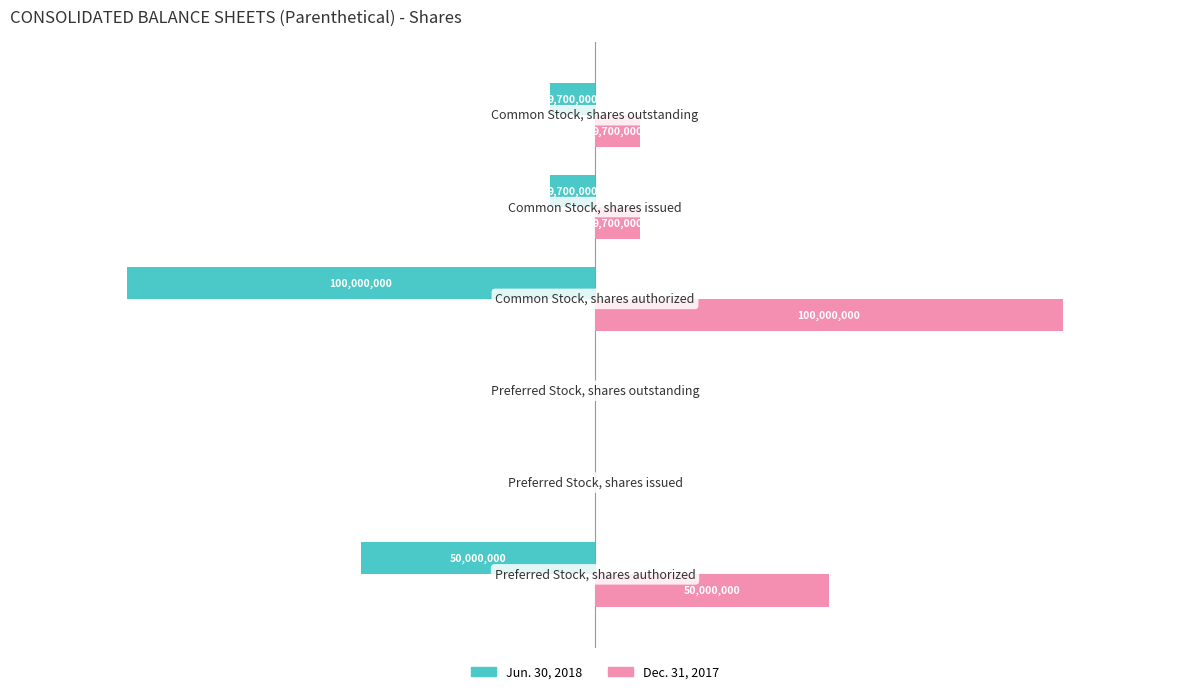

What is the value of the Dec. 31, 2017 bar at the 1st from the left?

50000000